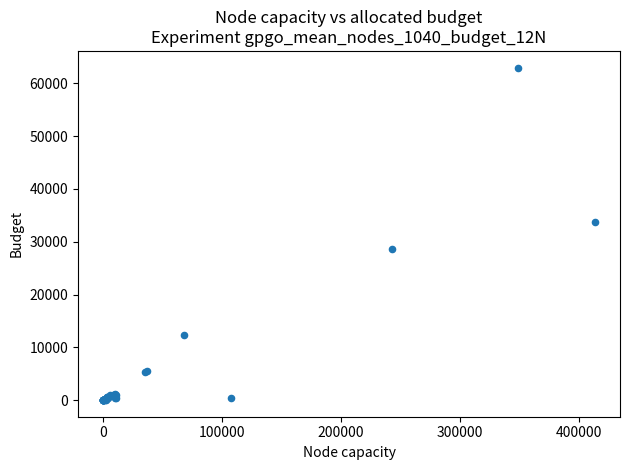

What Y value in the scatter plot is closest to 31496?

33659